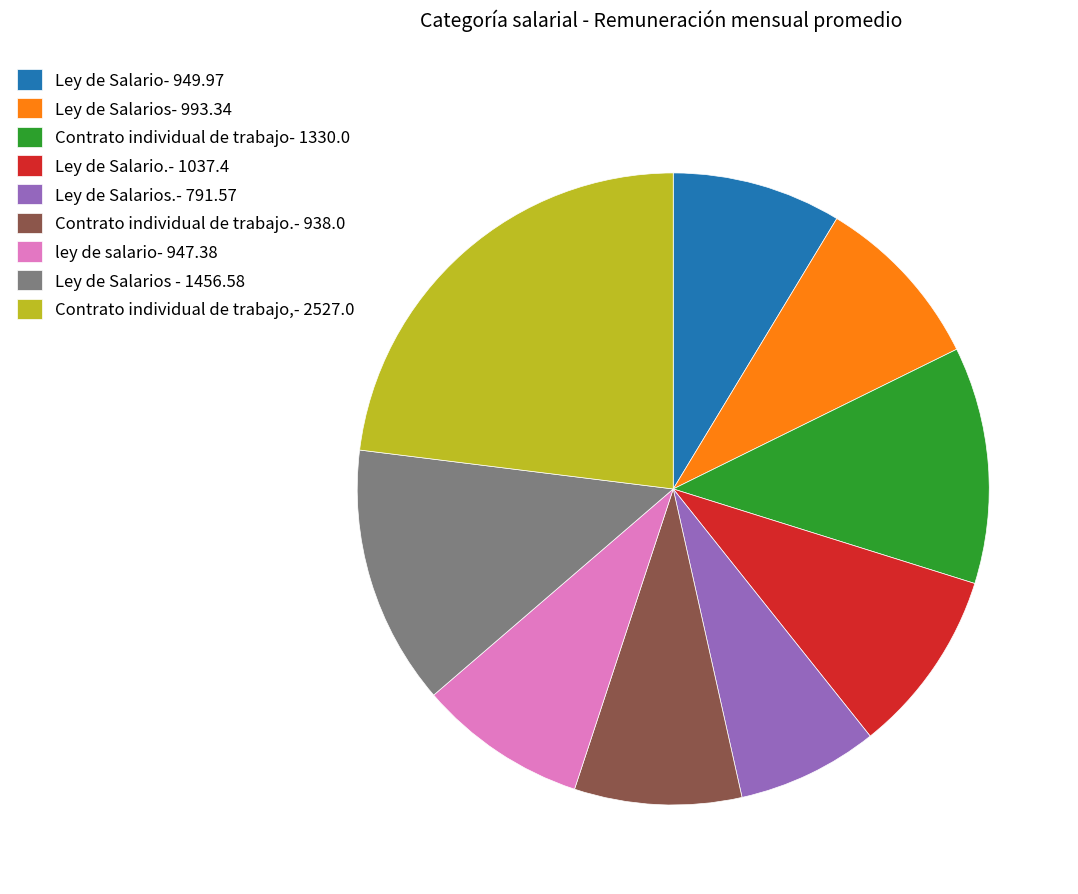

Which slice is the smallest?

Ley de Salarios.- 791.57